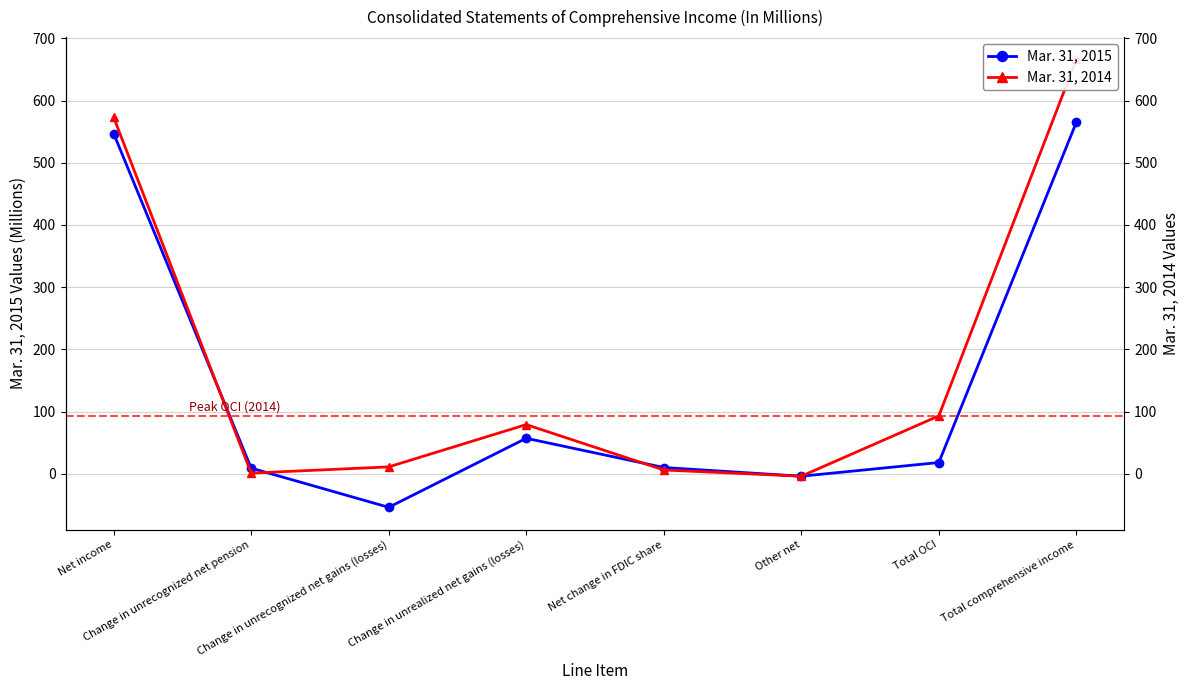

True or false: Mar. 31, 2015 has more than 0 points higher than both neighbors.

True